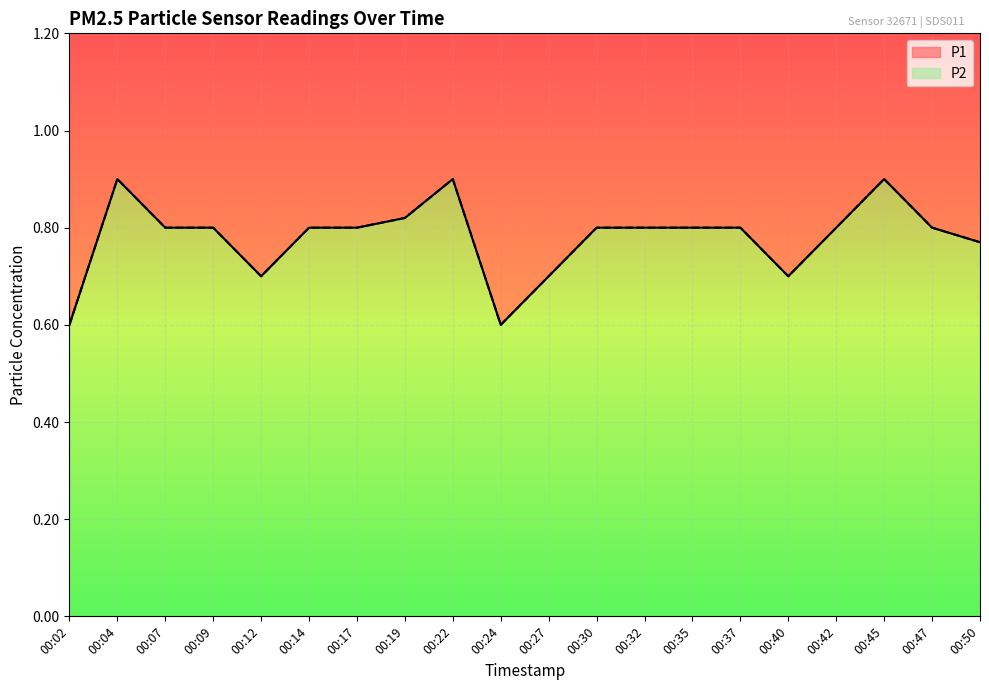

What is the value of the P1 point at the 7th from the left?

0.8